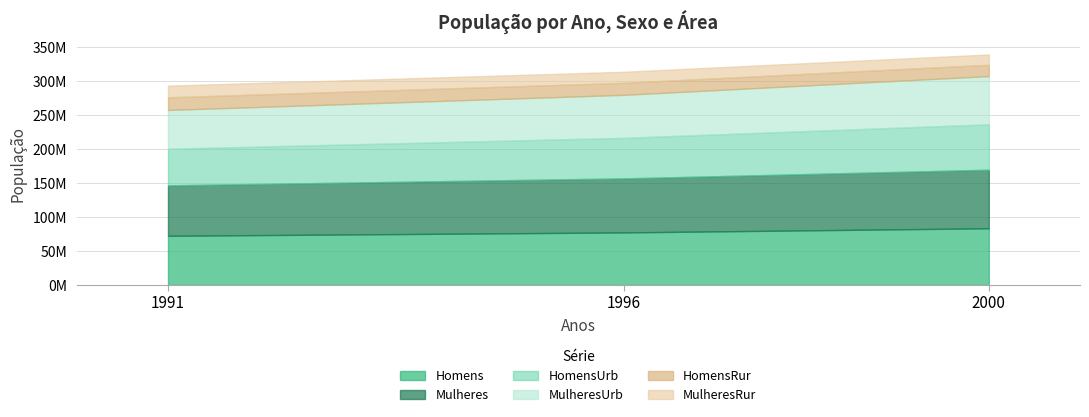

How many categories are shown in the chart?

3